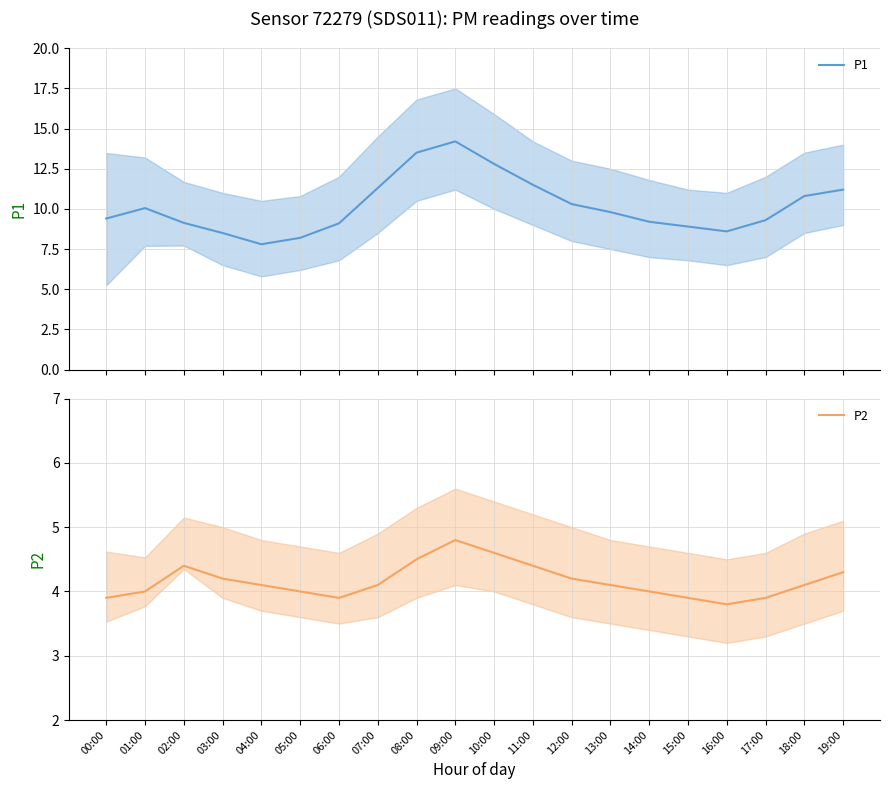

Reading left to right, extract all data points from this chart.

P1: 9.4	10.1	9.1	8.5	7.8	8.2	9.1	11.3	13.5	14.2	12.8	11.5	10.3	9.8	9.2	8.9	8.6	9.3	10.8	11.2
P2: 3.9	4.0	4.4	4.2	4.1	4.0	3.9	4.1	4.5	4.8	4.6	4.4	4.2	4.1	4.0	3.9	3.8	3.9	4.1	4.3